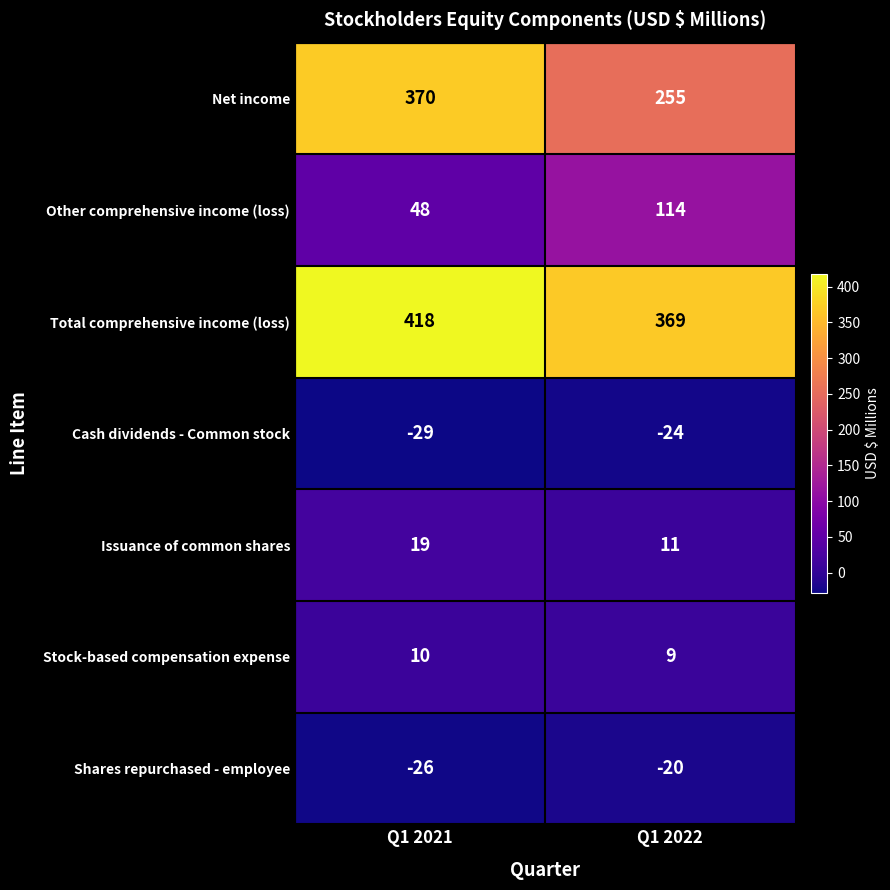

What is the average value of the Cash dividends - Common stock series?

-26